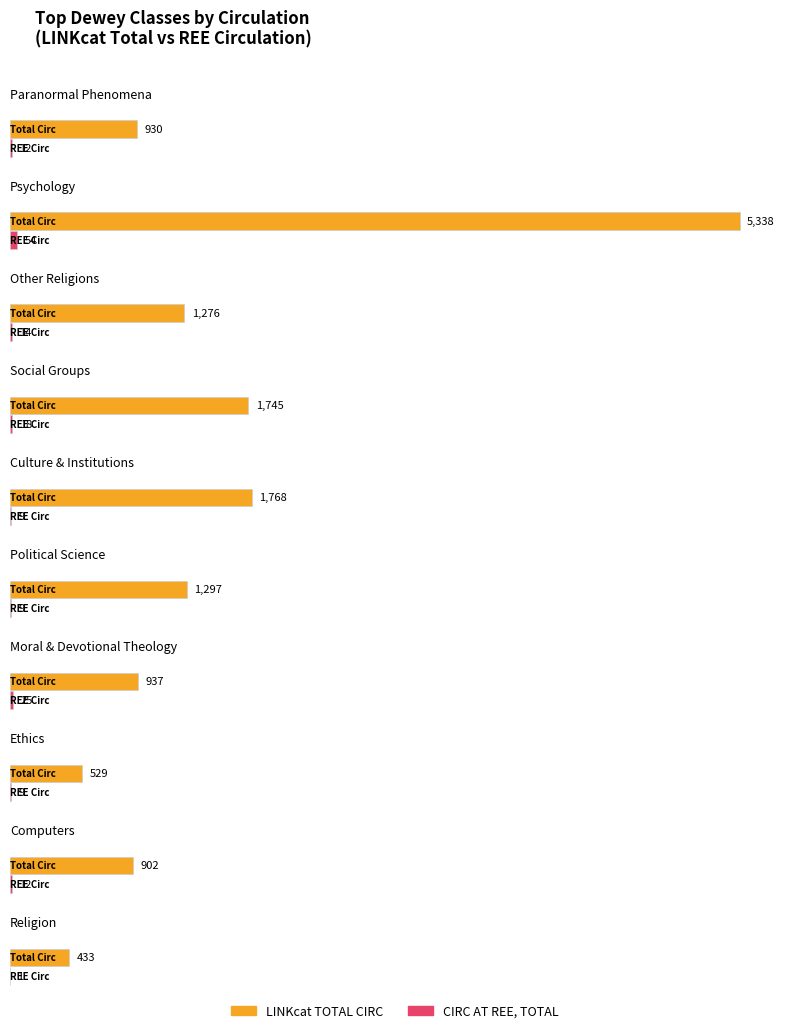

List the labels in order of CIRC AT REE, TOTAL value, largest first.

Psychology, Moral & Devotional Theology, Social Groups, Other Religions, Paranormal Phenomena, Computers, Culture & Institutions, Political Science, Ethics, Religion